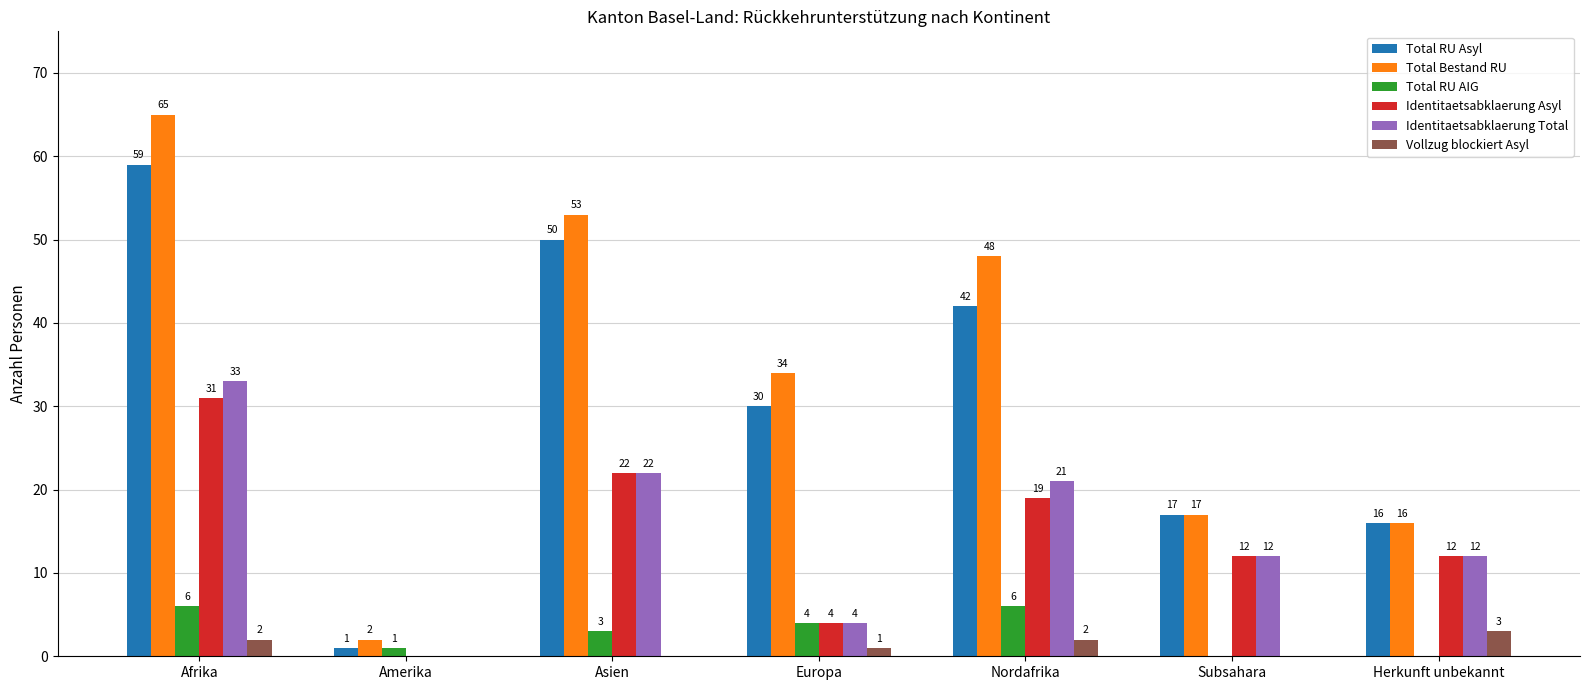

What is the greatest value displayed?

65